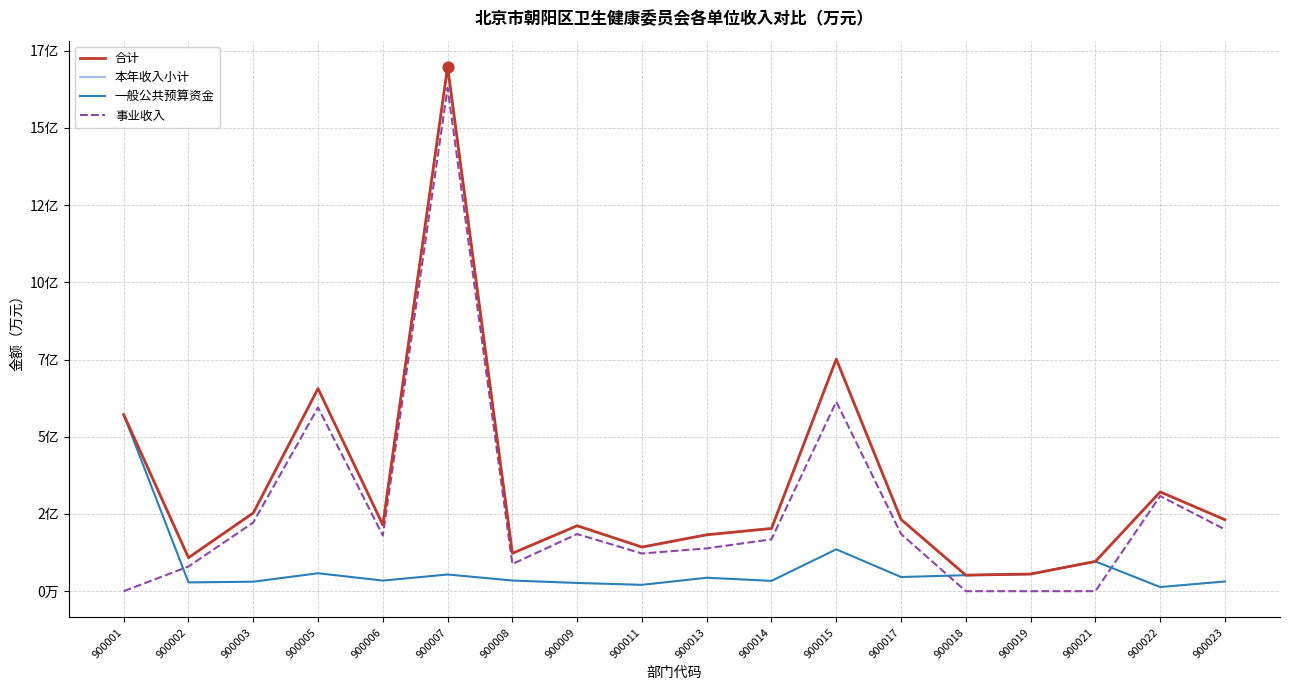

What is the total value across all series at 900015?

224995.4